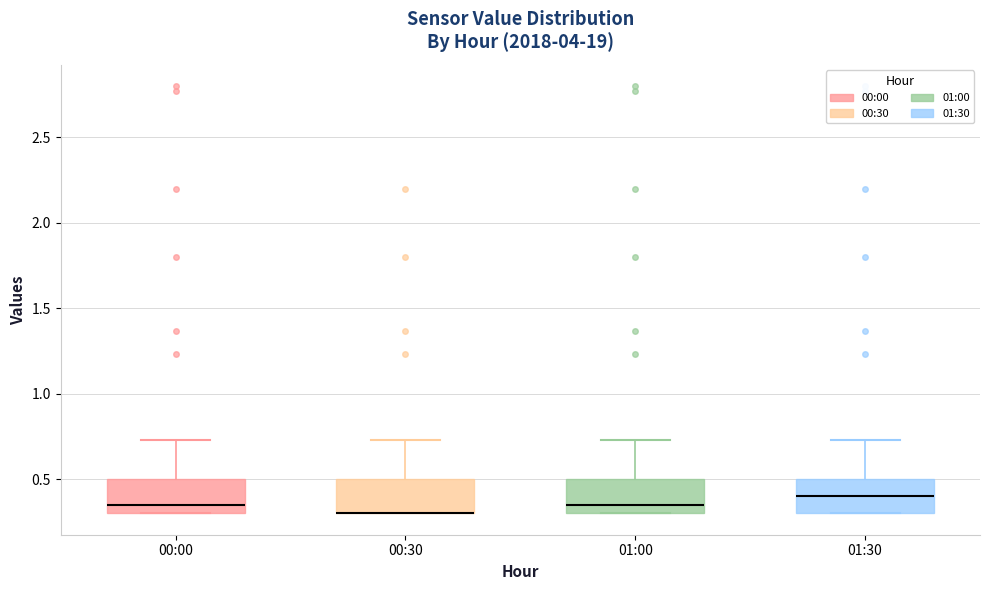

Where is the lower edge of the box for 01:00 on the y-axis? The values are not printed on the chart, so give them approximately, as read against the axis.

0.30